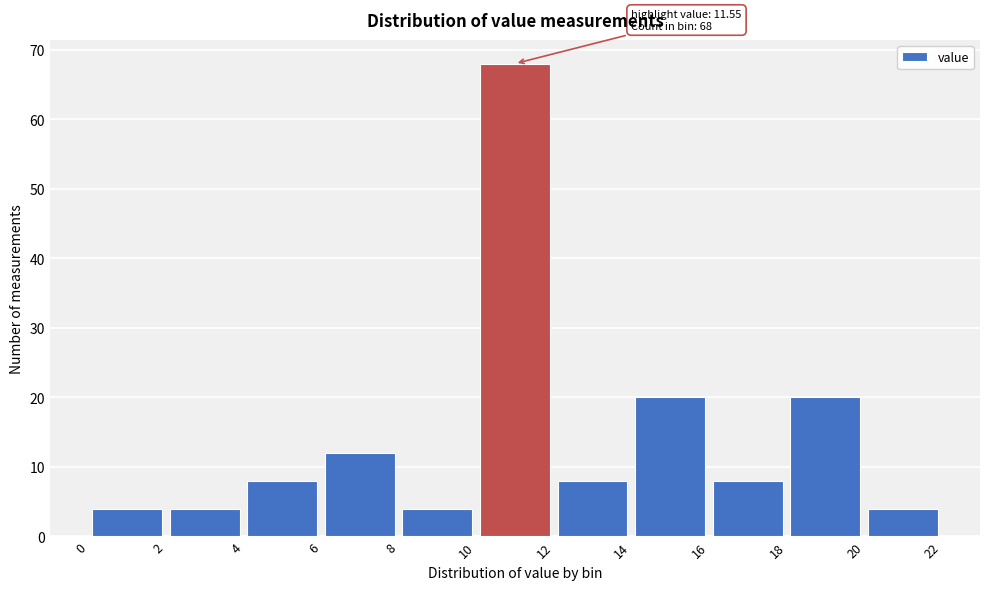

Over which range of the x-axis is the bar tallest?

10 to 12